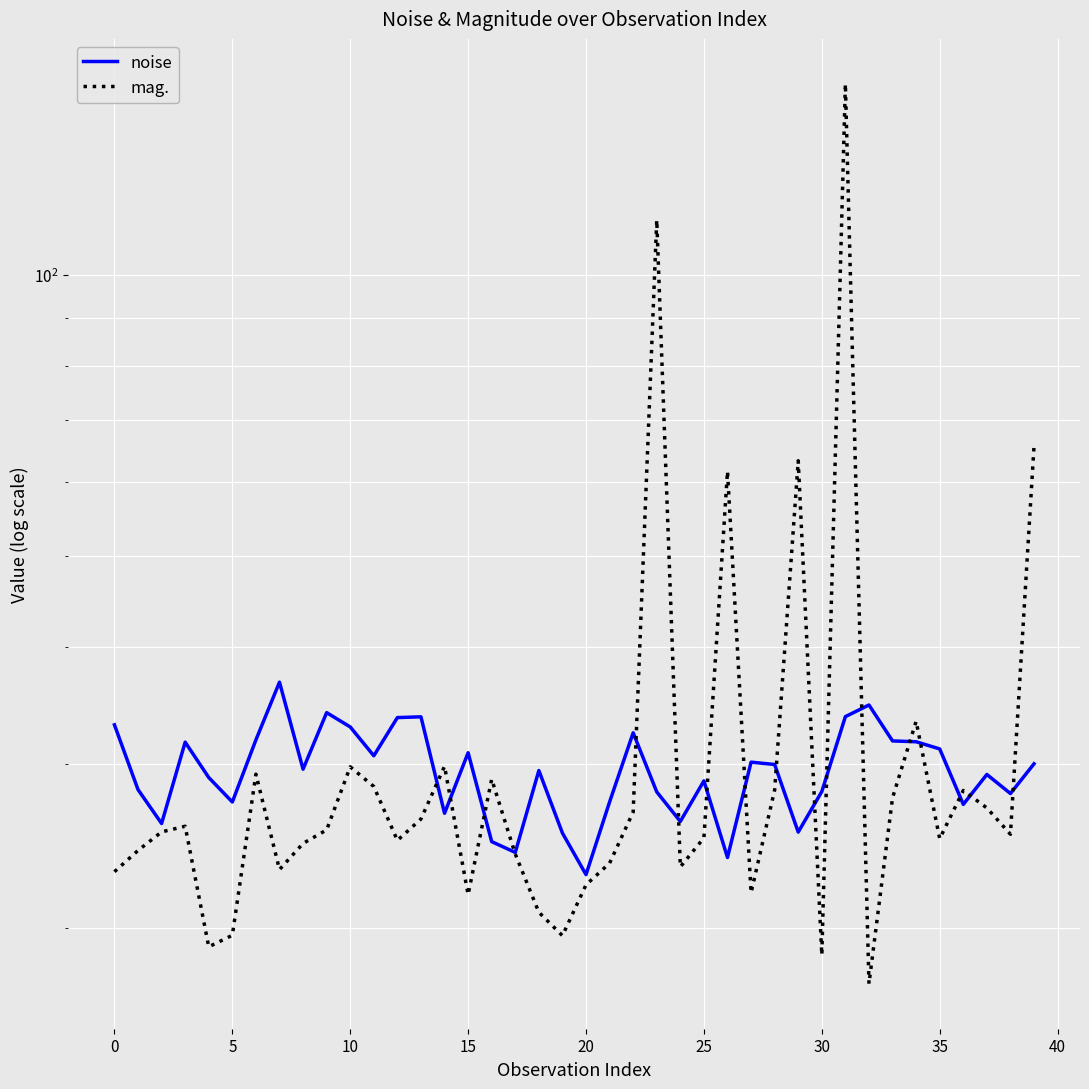

Is the value of noise at 31 greater than the value of mag. at 16?

Yes